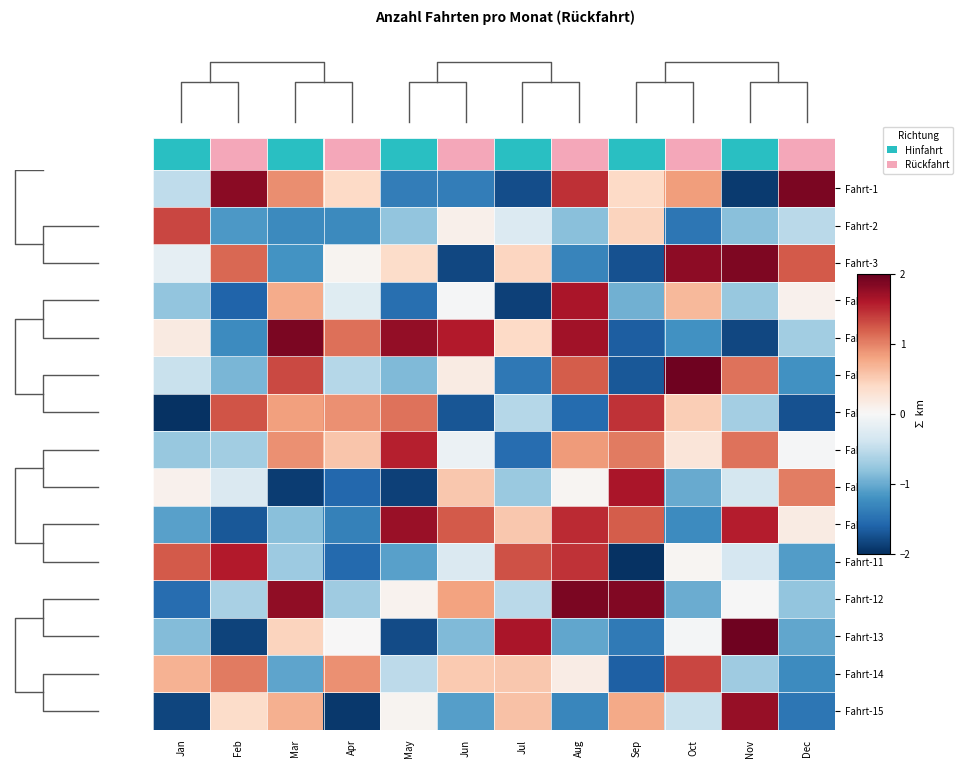

How many values in the Fahrt-3 series exceed 0?

7